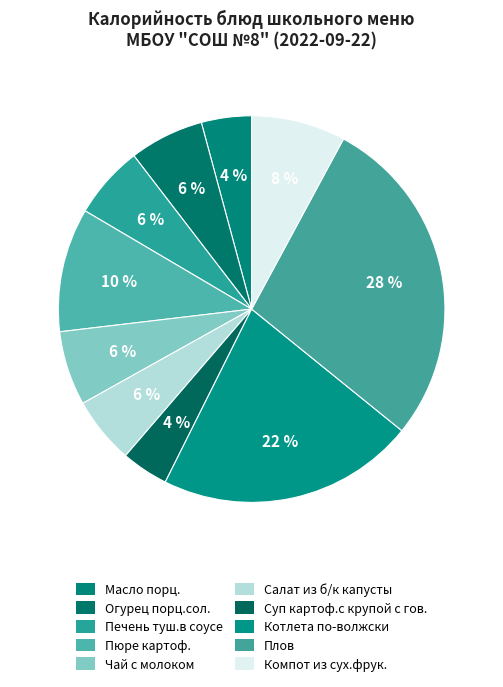

How many segments does this pie chart have?

10